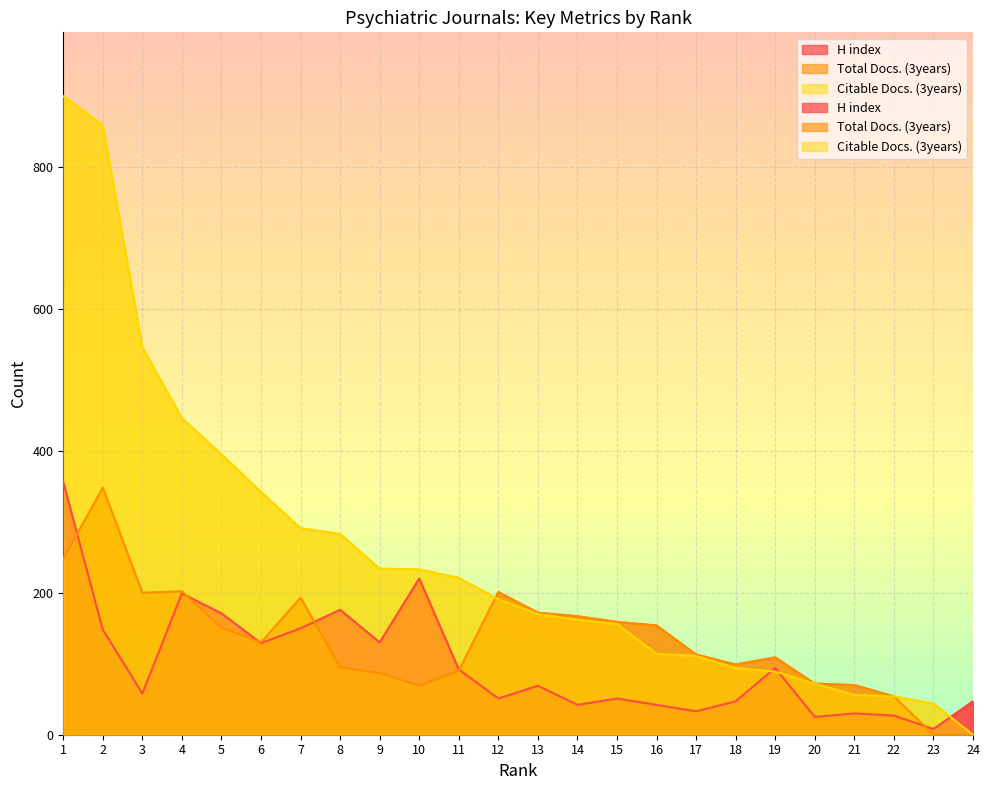

Count the number of categories in the chart.

24